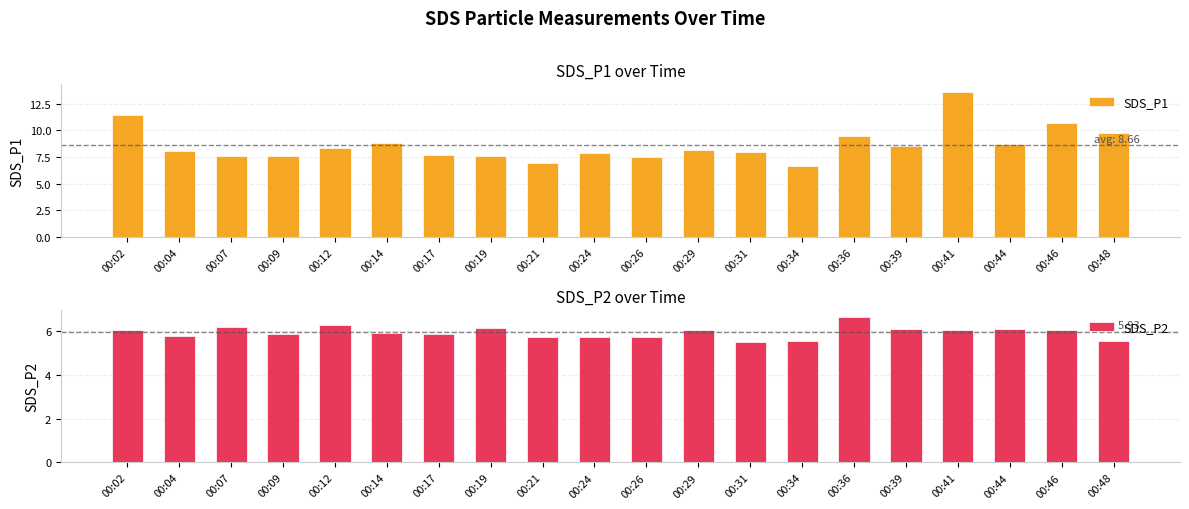

What is the greatest value displayed?

13.7